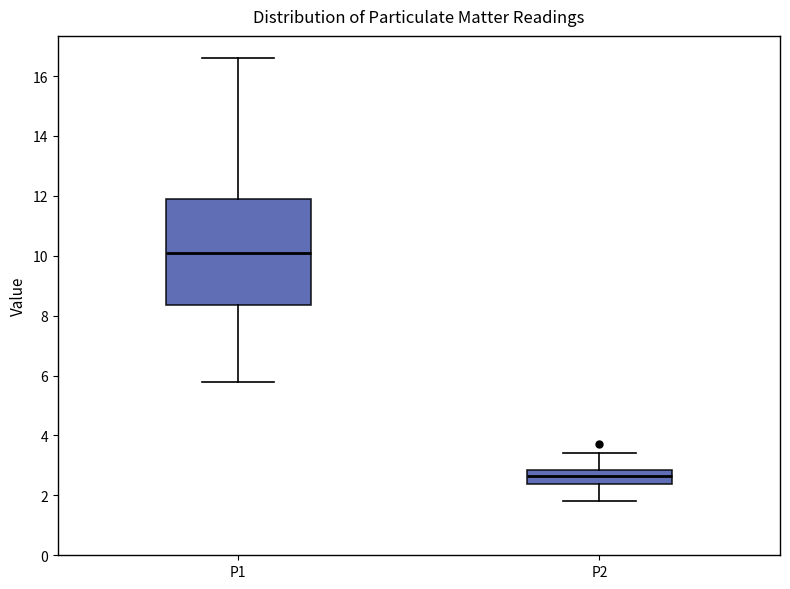

Which box is the tallest, from its lower edge to its upper edge?

P1